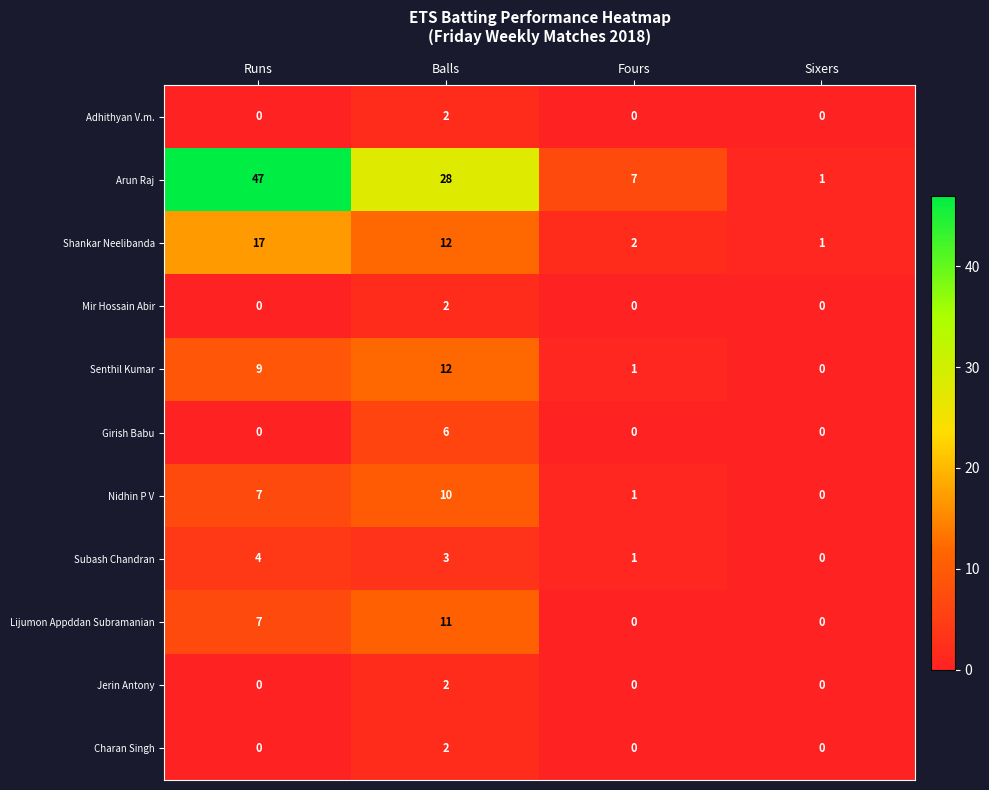

Between Runs and Sixers, which series saw the biggest shift?

Arun Raj